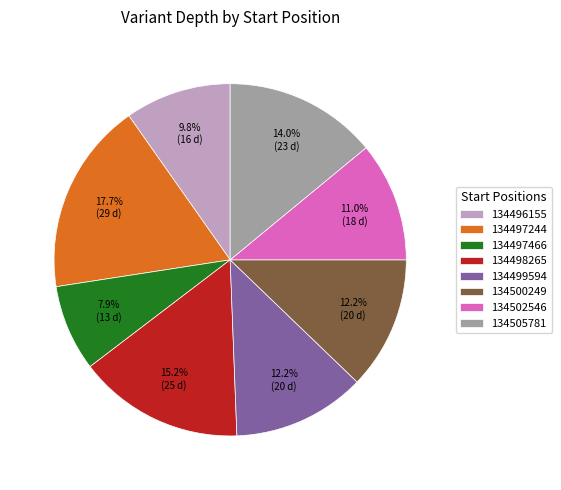

How many segments does this pie chart have?

8